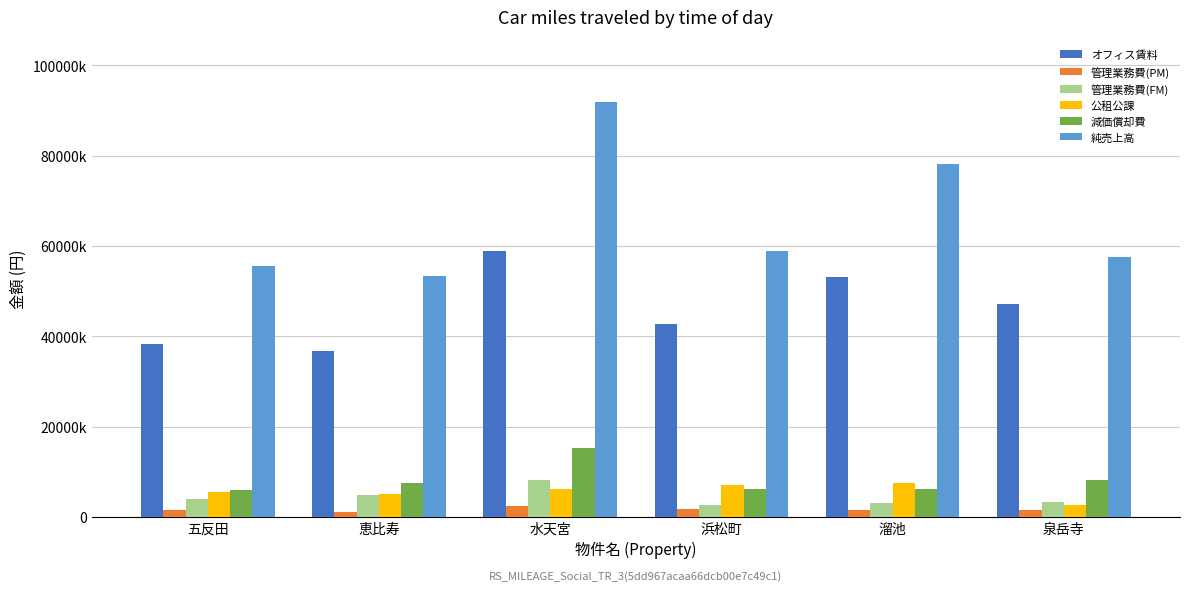

Does the chart contain stacked bars?

No